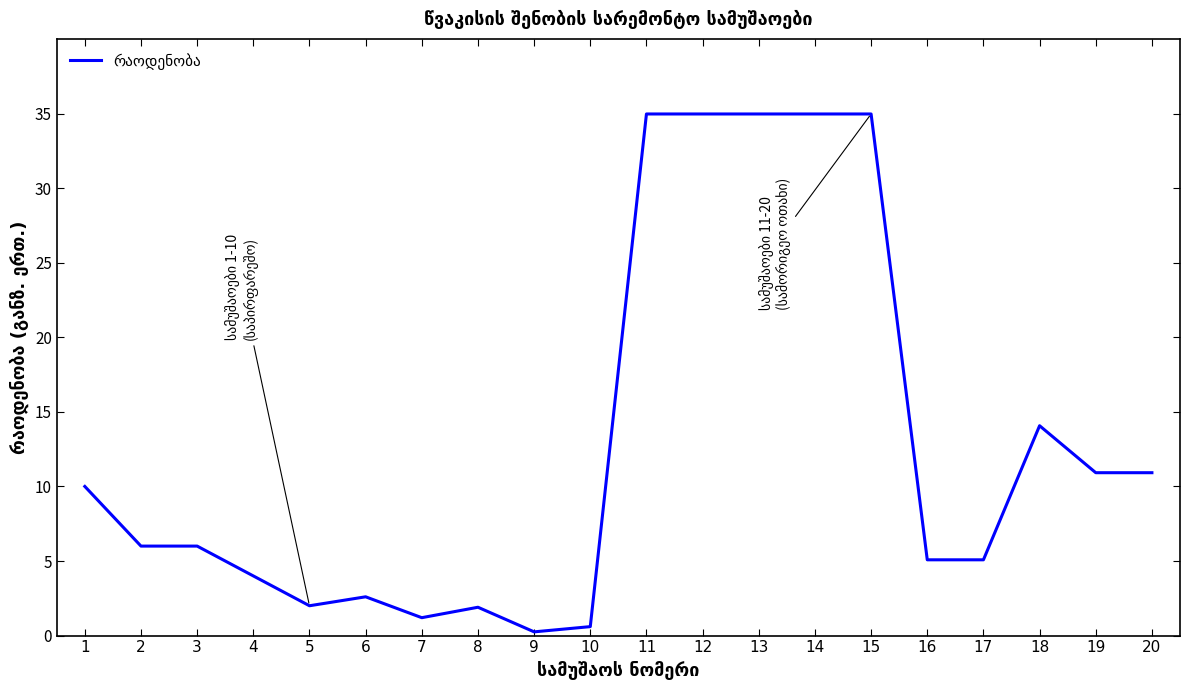

What is the change in value from 3 to 15?

+29.0